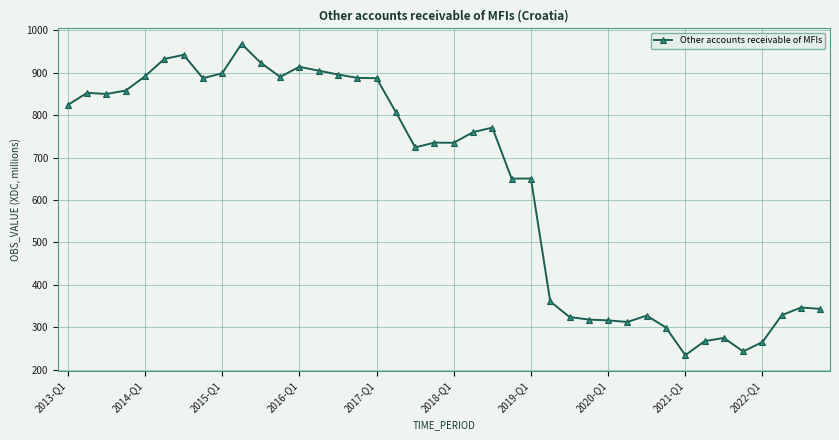

True or false: there are more than 0 points higher than both neighbors.

True